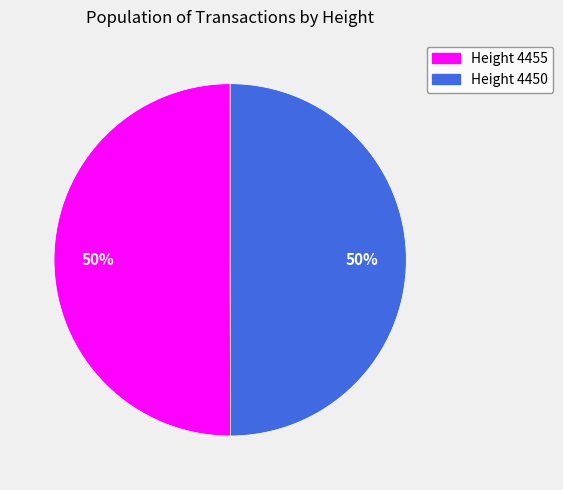

Approximately how many times larger is the value at Height 4455 compared to Height 4450?

1.0